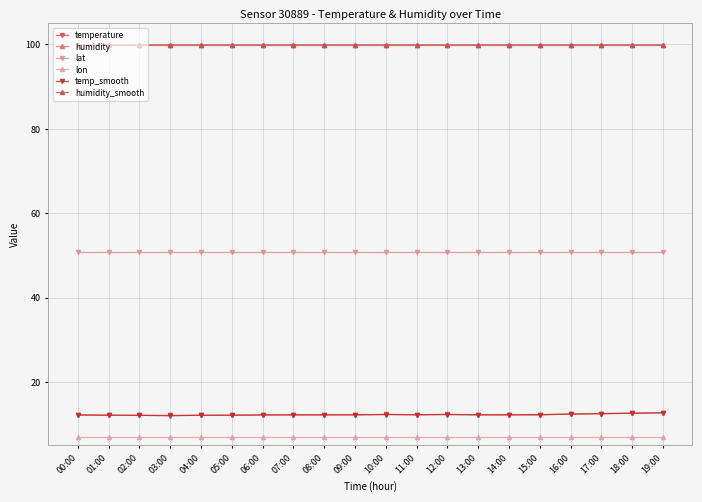

What is the difference between the temperature values at 01:00 and 12:00?

0.2